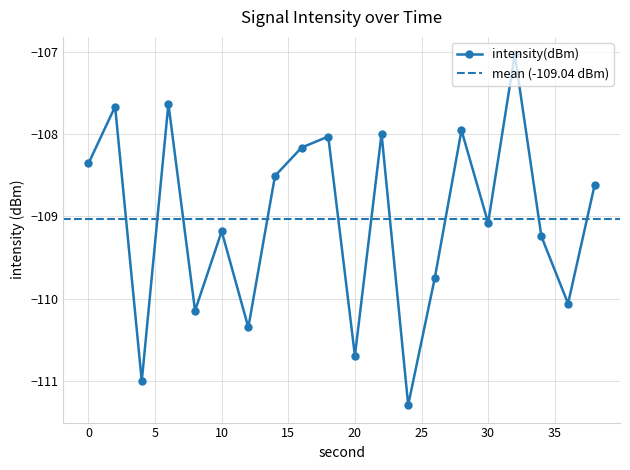

Where is the data nearest to the value -109?

30